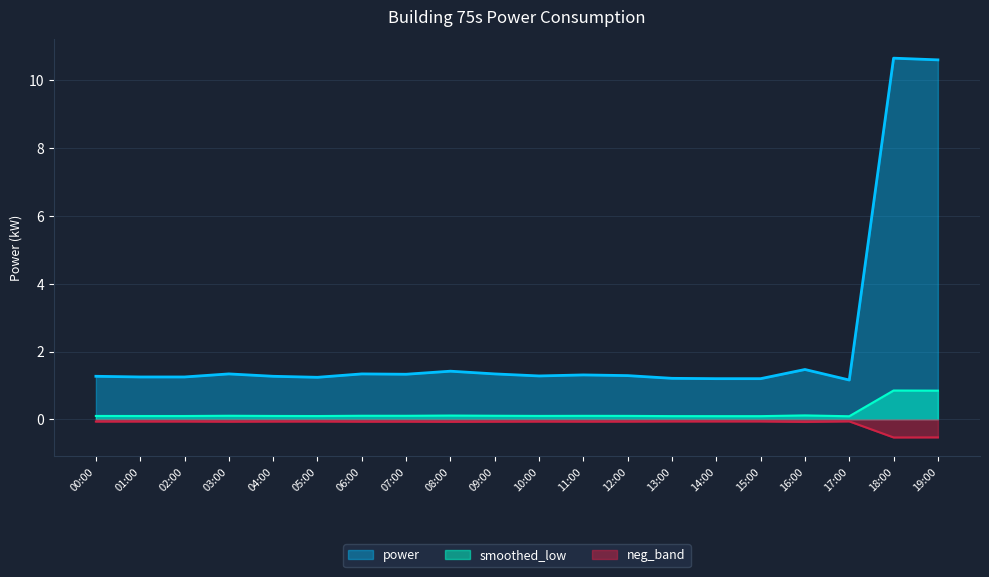

True or false: the data shows 0.1 at 11:00.

True